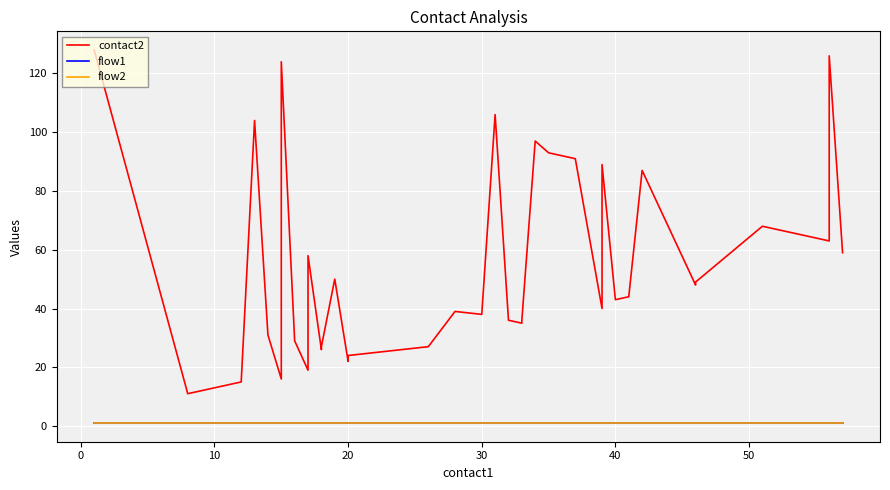

What is the highest value of the flow2 series?

1